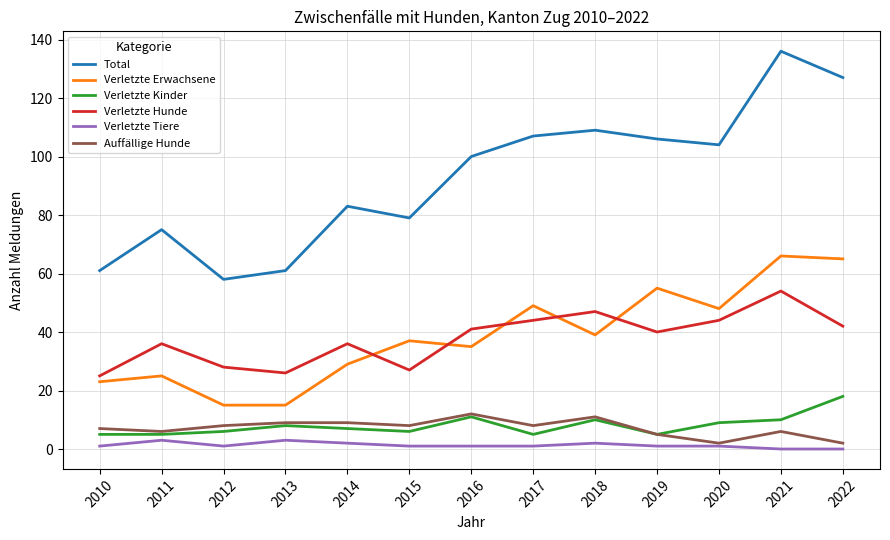

True or false: Verletzte Hunde and Total intersect in this chart.

False